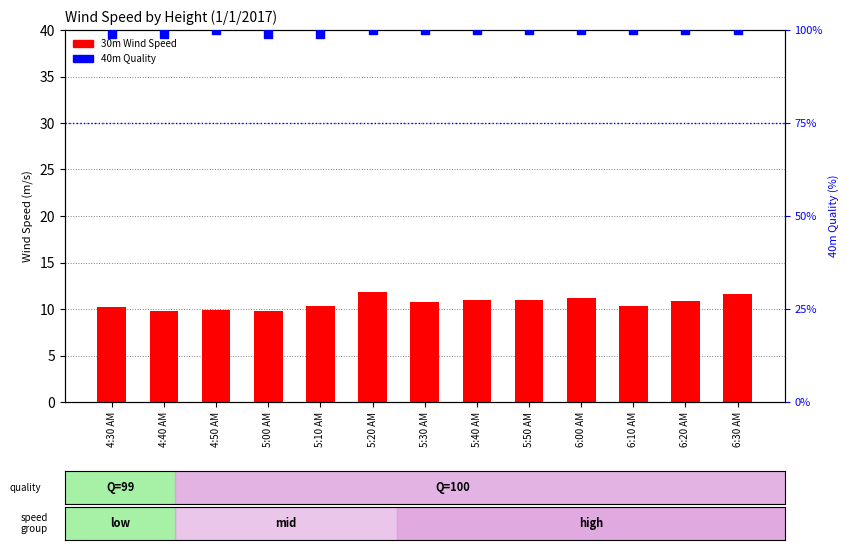

What are all the series names shown in the legend?

30m Wind Speed, 40m Quality